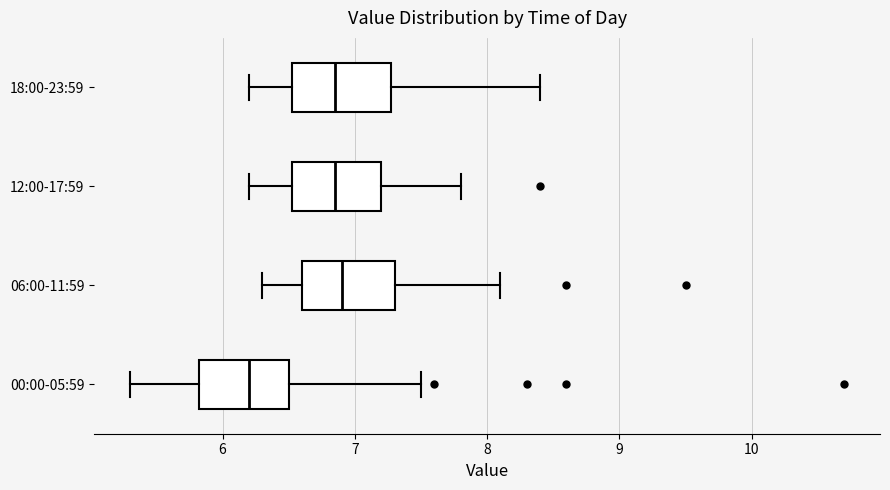

Reading bottom to top, transcribe this box plot: for each box, give where its median line is, the range the box spans, and where its two whiskers end, as read against the x-axis. The values are not printed on the chart, so give them approximately, as read against the axis.

00:00-05:59: median 6.2, box 5.8 to 6.5, whiskers 5.3 to 7.5
06:00-11:59: median 6.9, box 6.6 to 7.3, whiskers 6.3 to 8.1
12:00-17:59: median 6.9, box 6.5 to 7.2, whiskers 6.2 to 7.8
18:00-23:59: median 6.9, box 6.5 to 7.3, whiskers 6.2 to 8.4